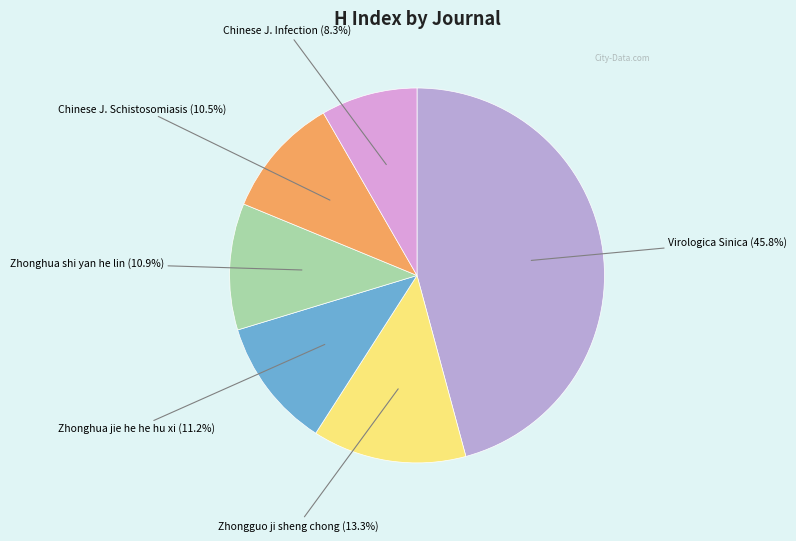

How many segments does this pie chart have?

6